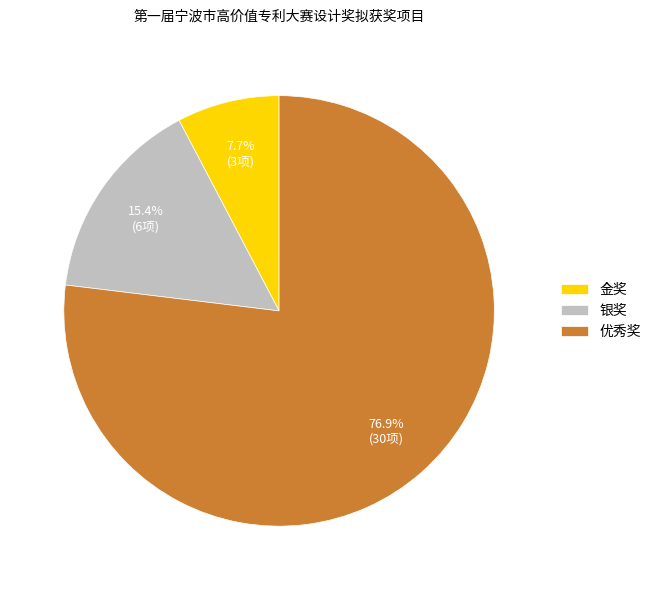

Is it true that 金奖 is 21% of the pie?

False